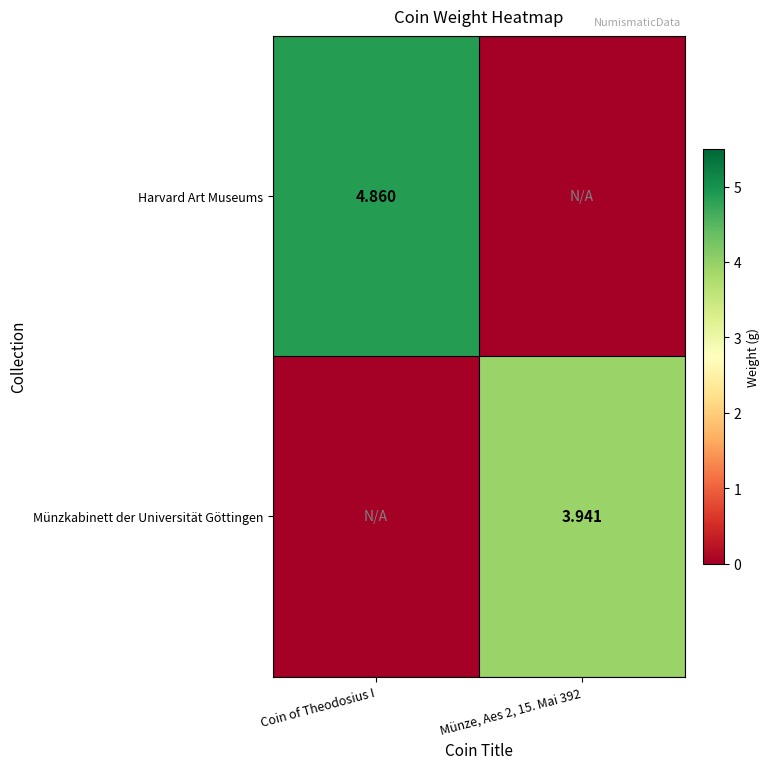

Between Coin of Theodosius I and Münze, Aes 2, 15. Mai 392, which is larger?

Coin of Theodosius I